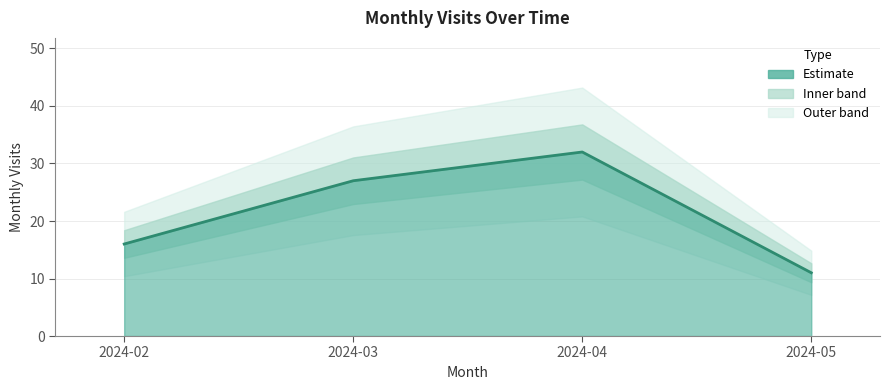

What value does the data have at 2024-05, to the nearest 10?

10